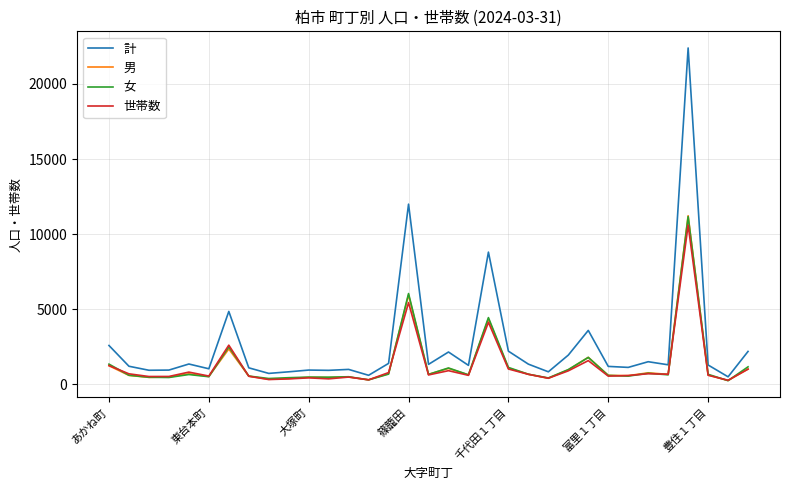

Which series has the widest spread of values?

計